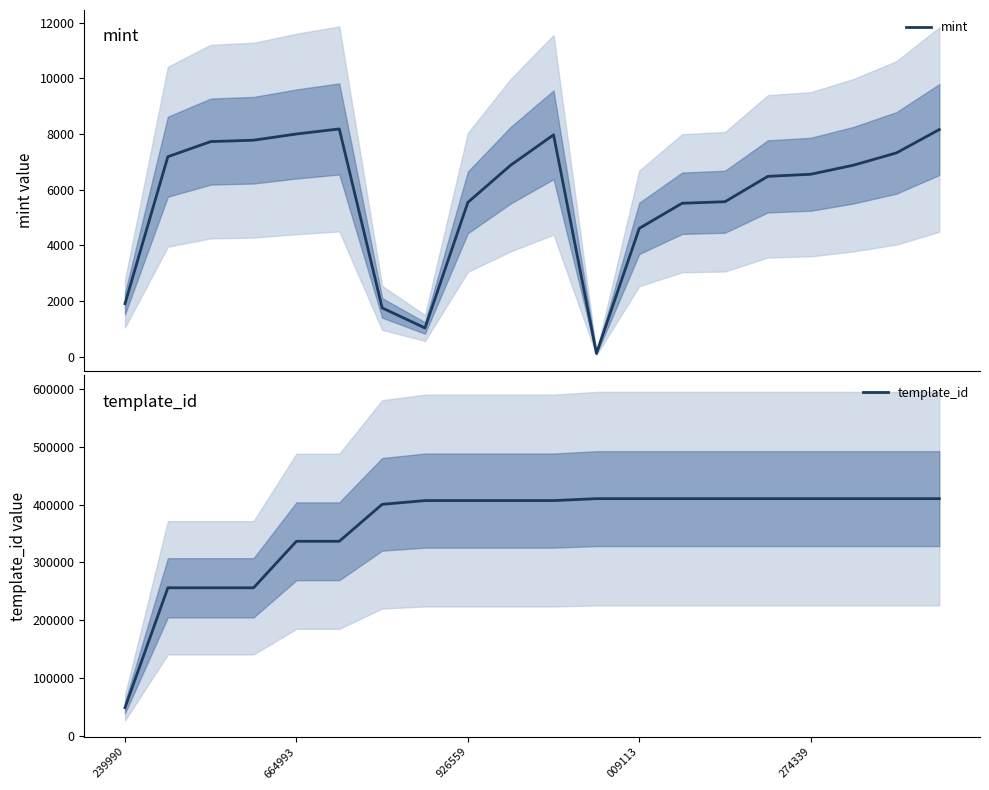

What is the difference between the maximum and minimum values in the mint series?

8064